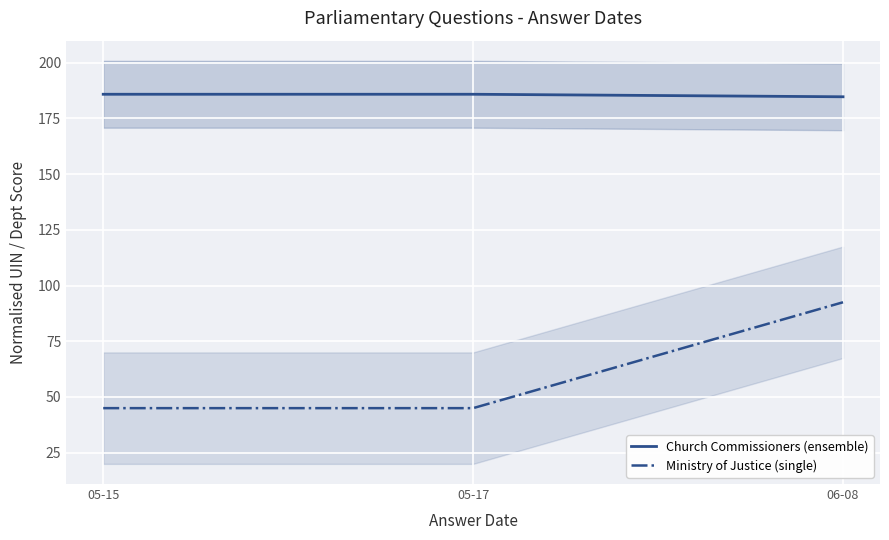

At how many categories does at least one series exceed 102?

3